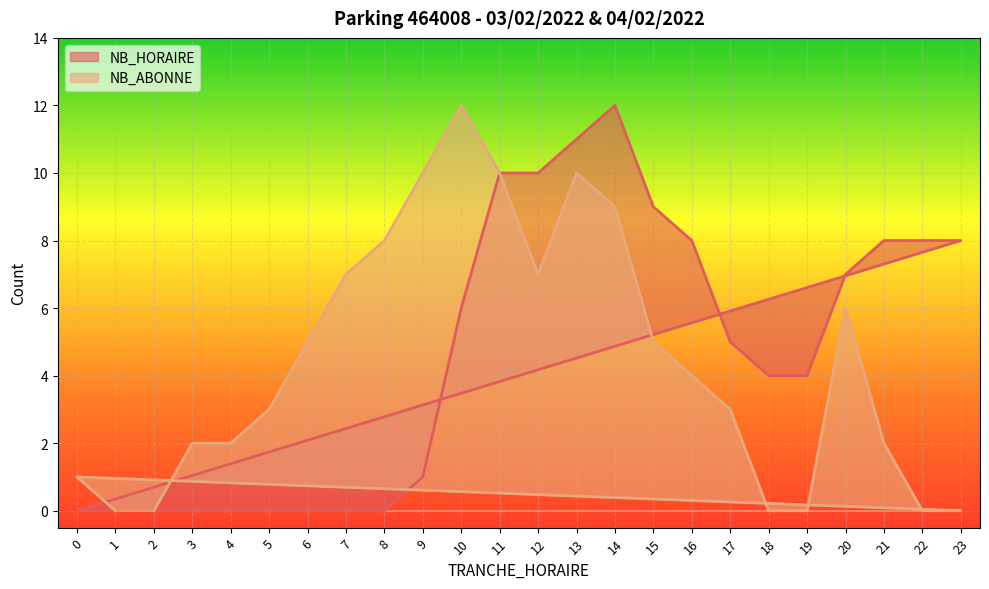

What is the difference between the highest and lowest values at 6?

5